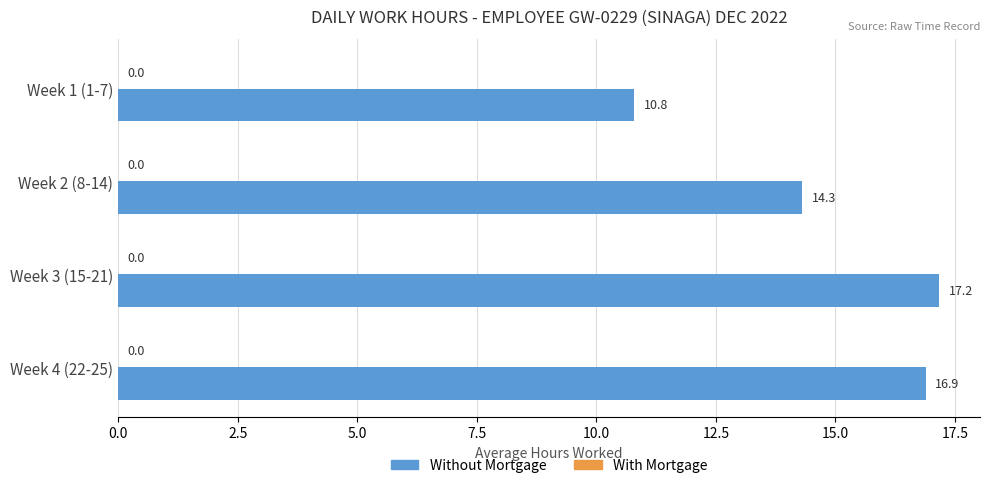

Reading top to bottom, list all the values displayed in this chart.

Week 1 (1-7)=10.8	Week 2 (8-14)=14.3	Week 3 (15-21)=17.2	Week 4 (22-25)=16.9